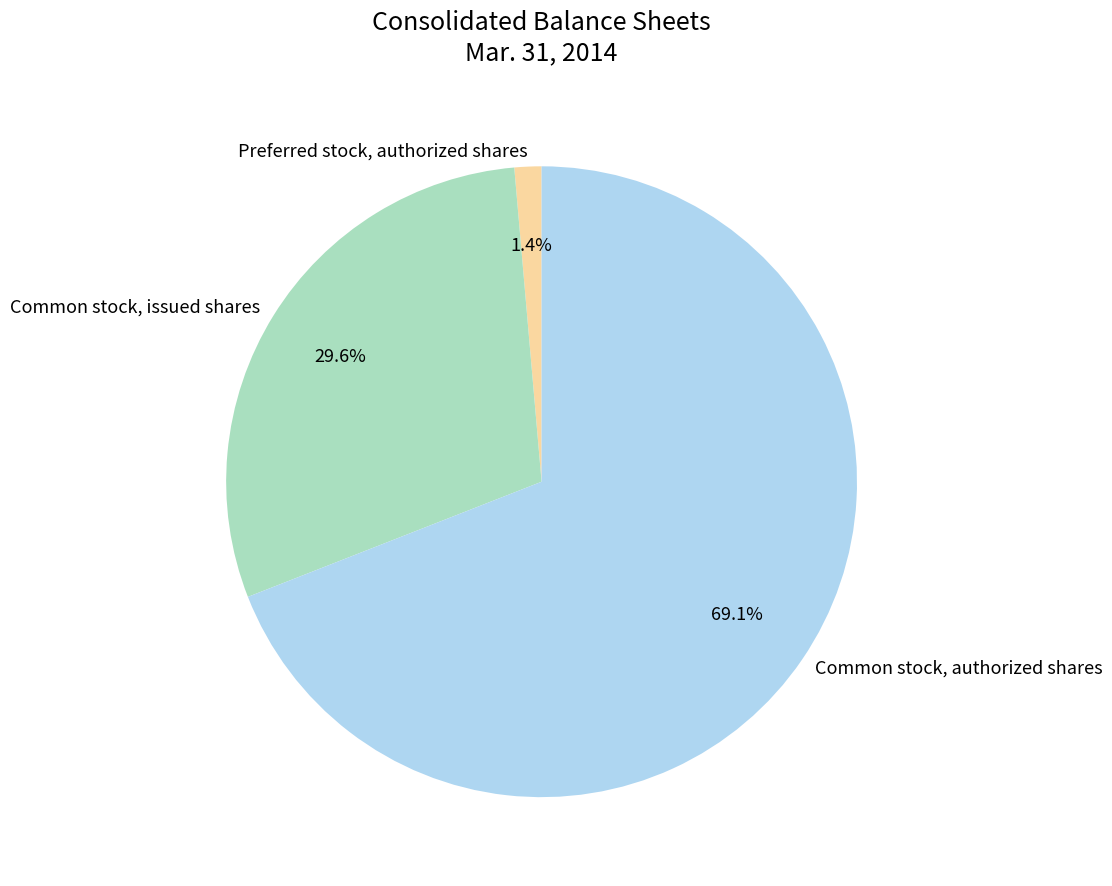

Which slice is the largest?

Common stock, authorized shares